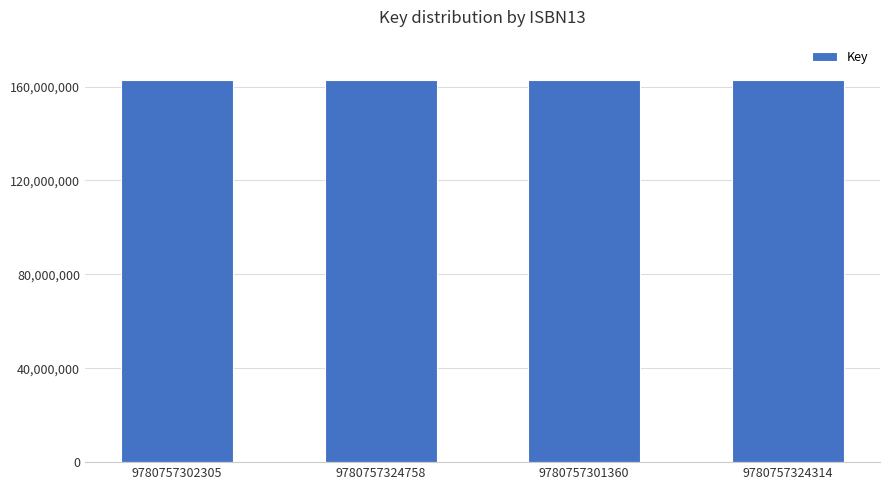

What is the label of the 1st bar from the right?

9780757324314